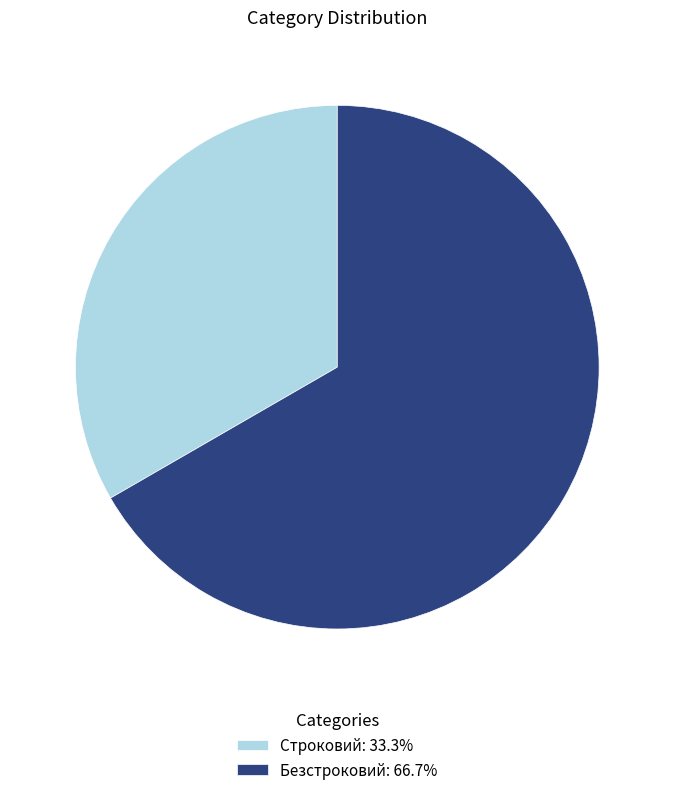

True or false: Строковий accounts for 20% of the total.

False